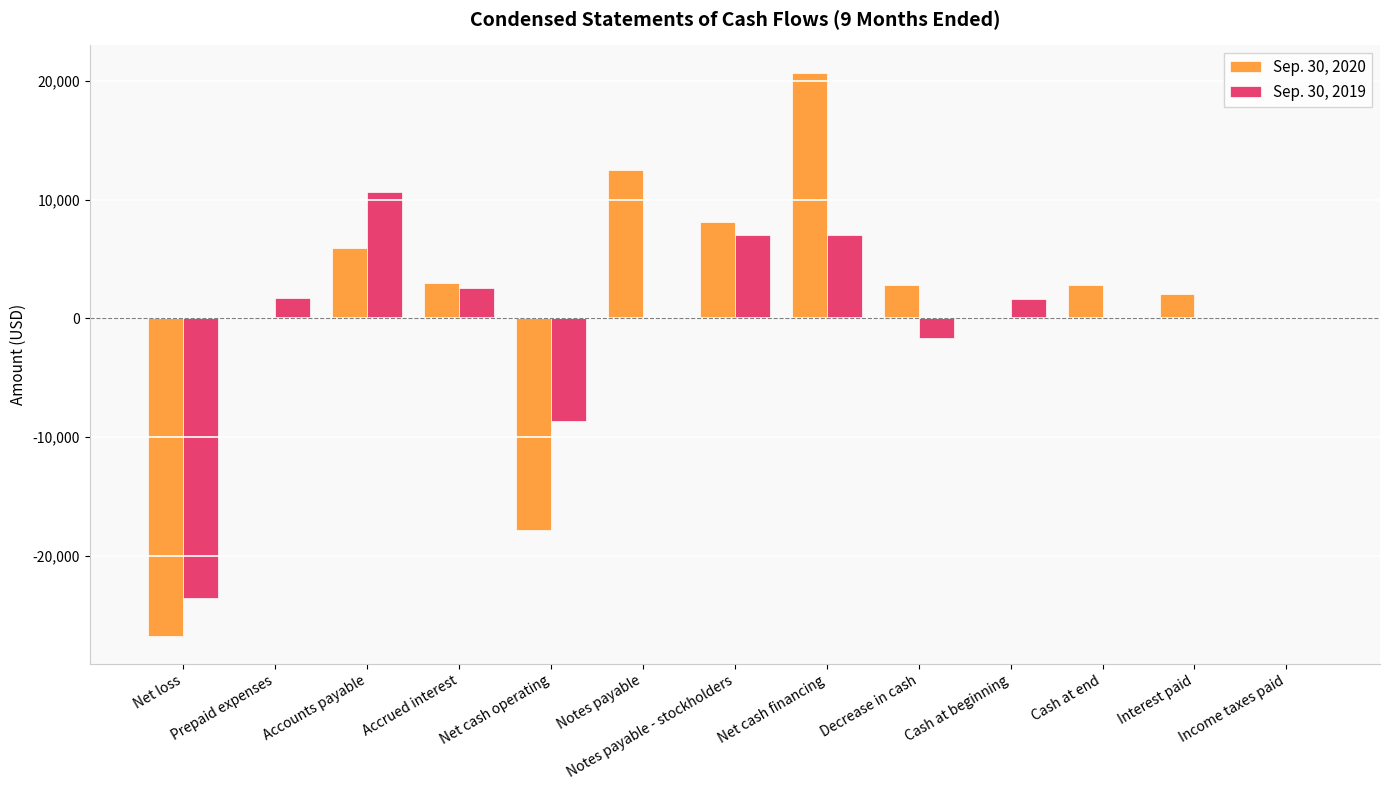

The value of Sep. 30, 2020 at Accounts payable is 5968. True or false?

True